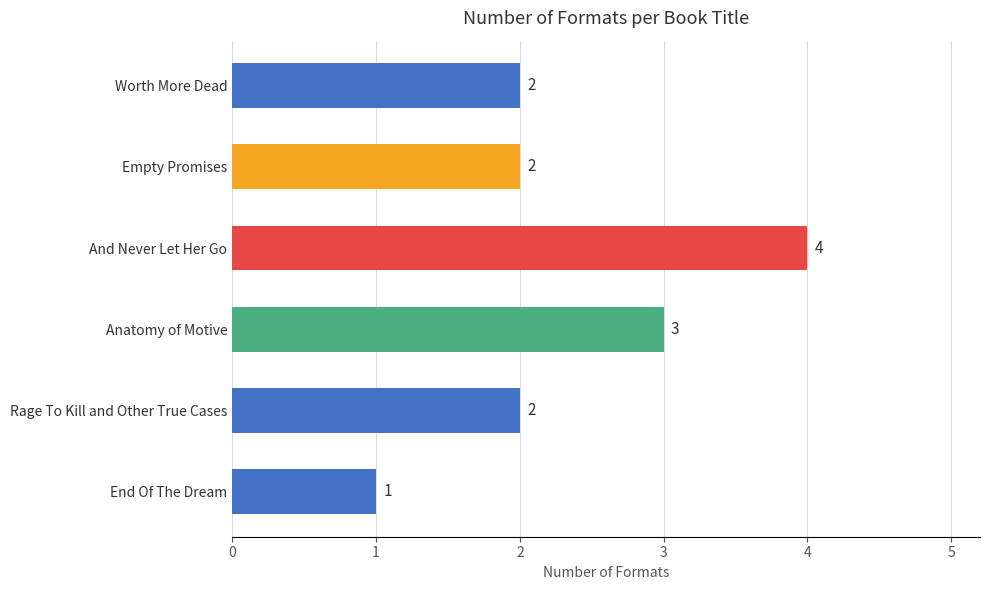

What is the ratio of the value at And Never Let Her Go to the value at Empty Promises?

2.0